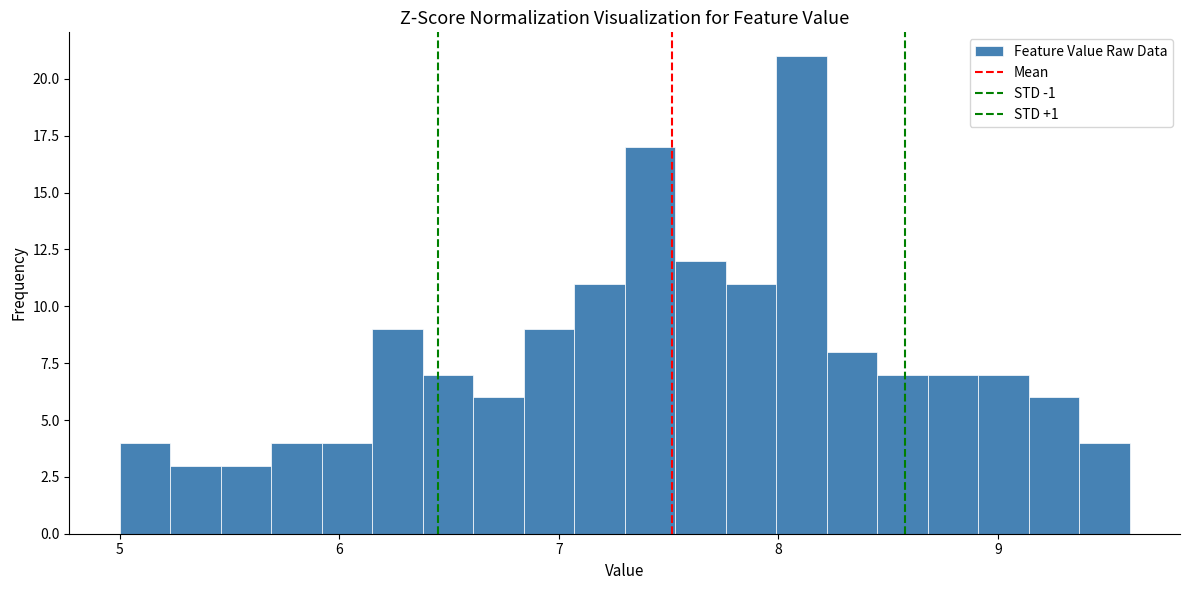

Around what value on the x-axis is the tallest bar? Give the approximate position of its centre, as read against the axis.

8.1